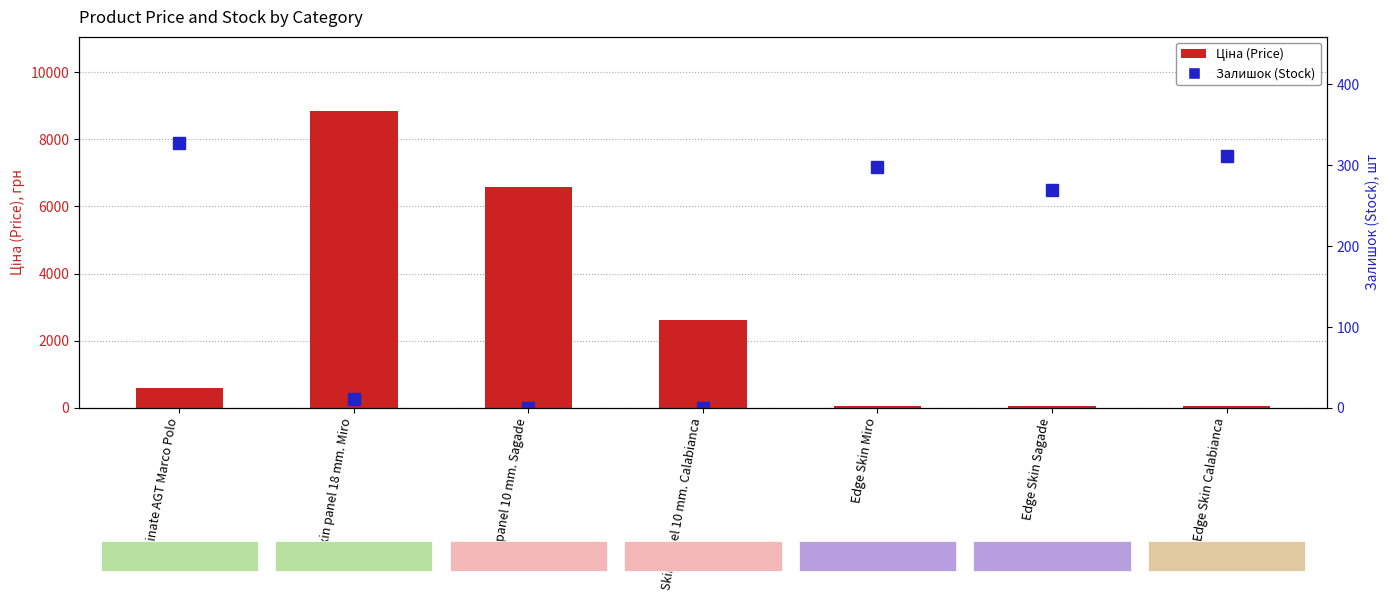

At how many categories does at least one series exceed 5562?

2